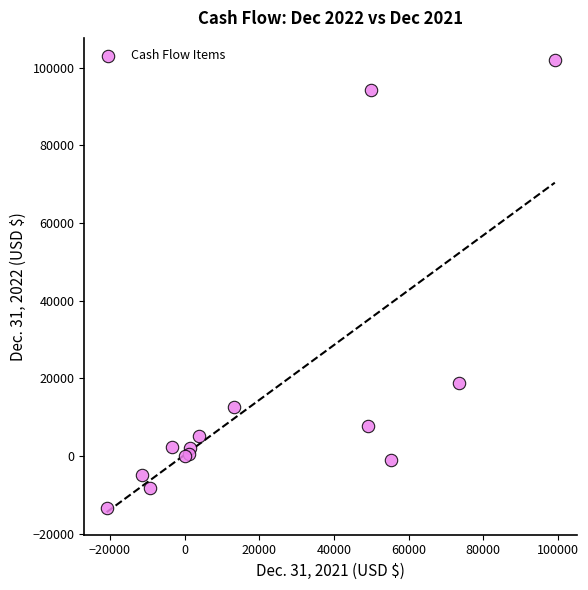

What Y value in the scatter plot is closest to 44284?

18714